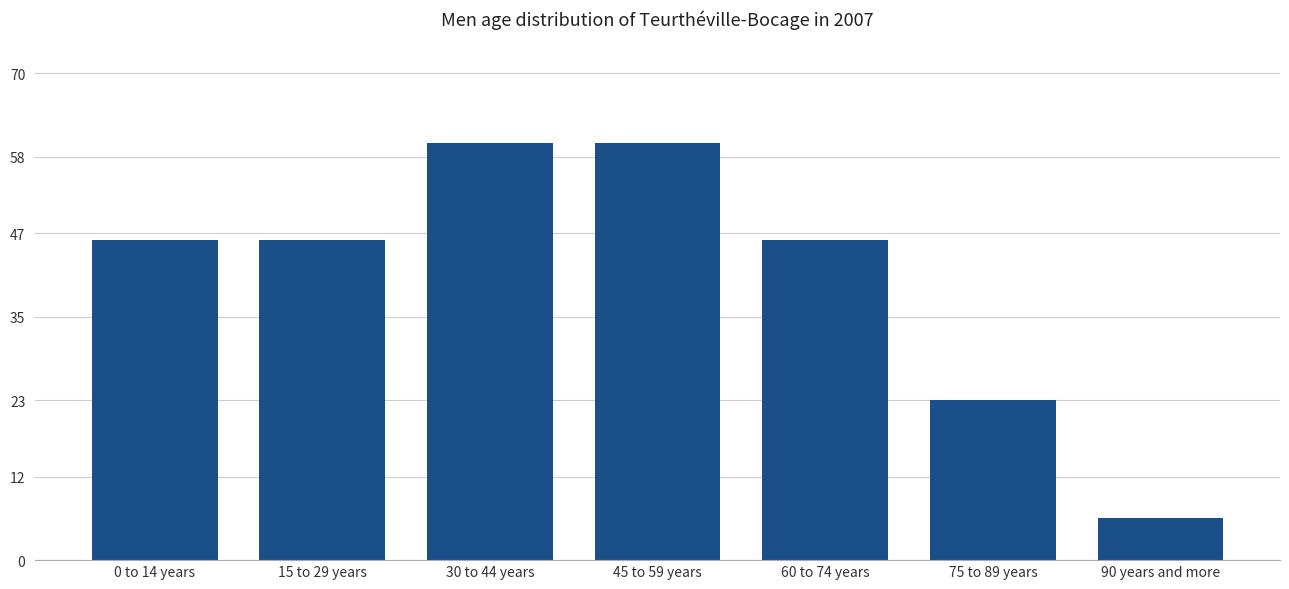

How many bars are there in total?

7